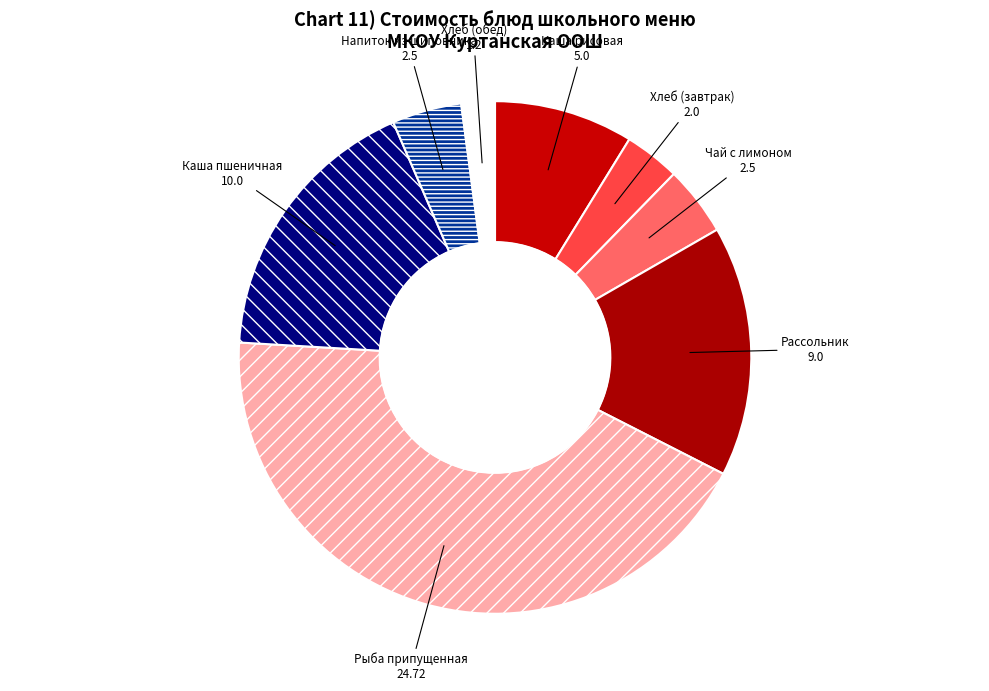

Approximately how many times larger is the value at Хлеб (завтрак) compared to Каша рисовая?

0.4